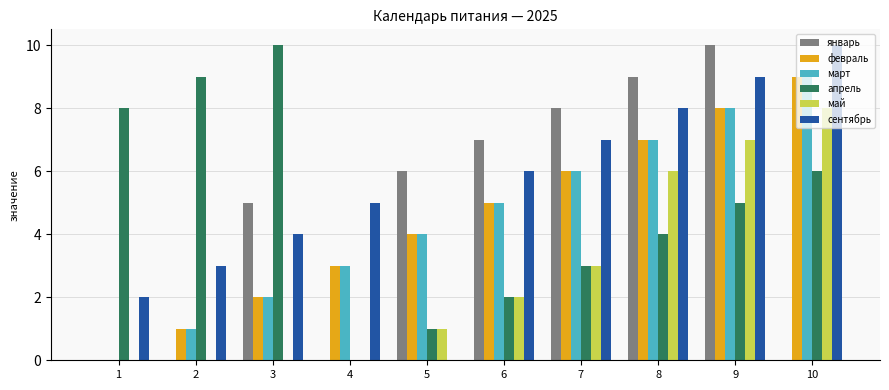

What is the sum of all сентябрь values?

54